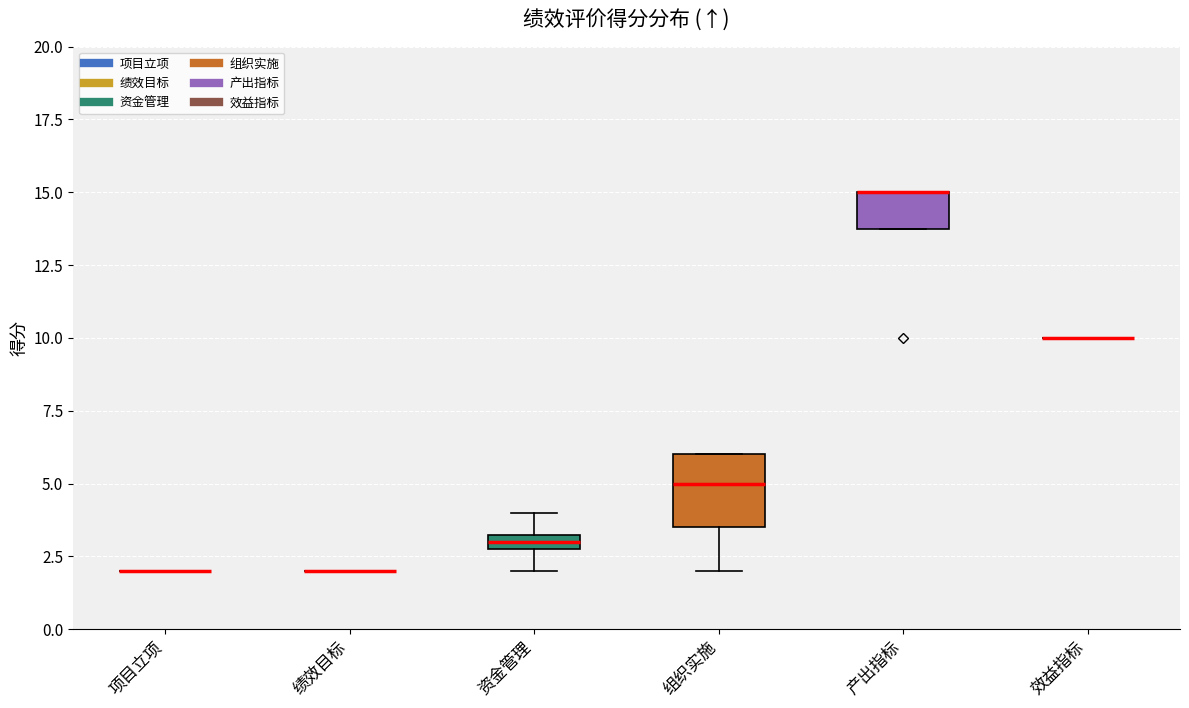

Comparing the boxes themselves (not the whiskers), which one is the tallest?

组织实施